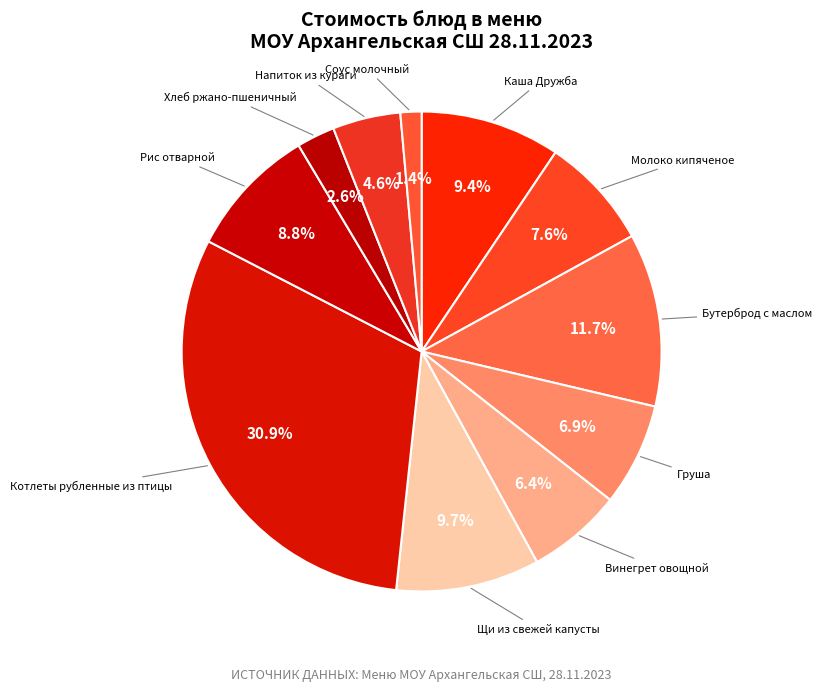

True or false: Груша accounts for 1% of the total.

False